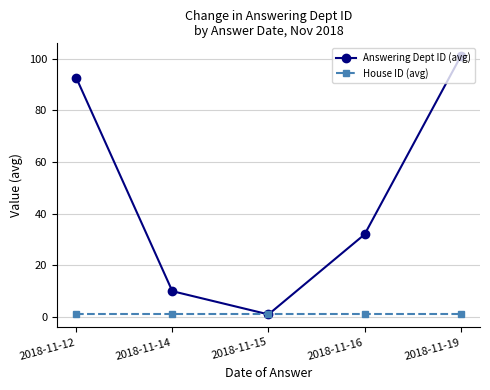

Rank the series by their maximum value, from highest to lowest.

Answering Dept ID (avg), House ID (avg)